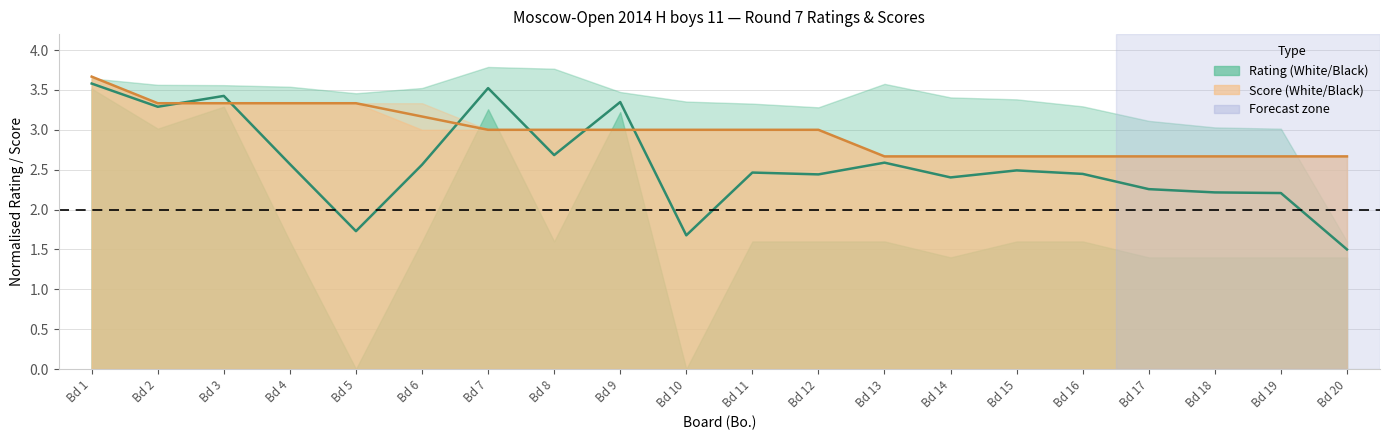

What is the difference between the highest and lowest values at Bd 12?

0.6